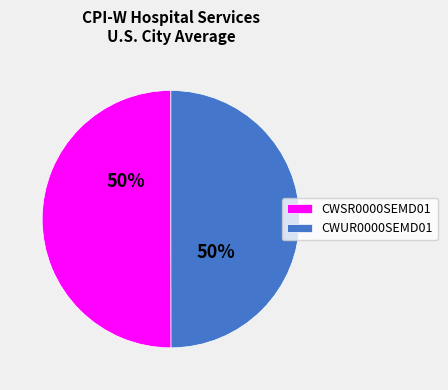

The CWSR0000SEMD01 slice represents 50% of the pie. True or false?

True